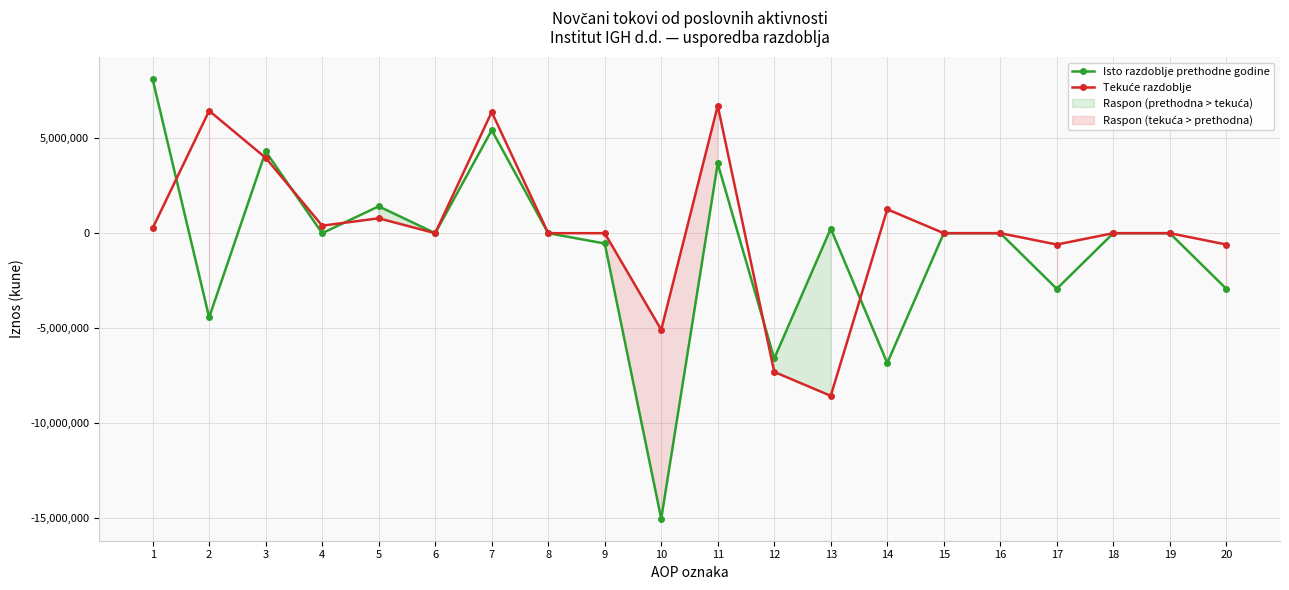

List the labels in order of Isto razdoblje prethodne godine value, largest first.

1, 7, 3, 11, 5, 13, 4, 6, 8, 15, 16, 18, 19, 9, 17, 20, 2, 12, 14, 10